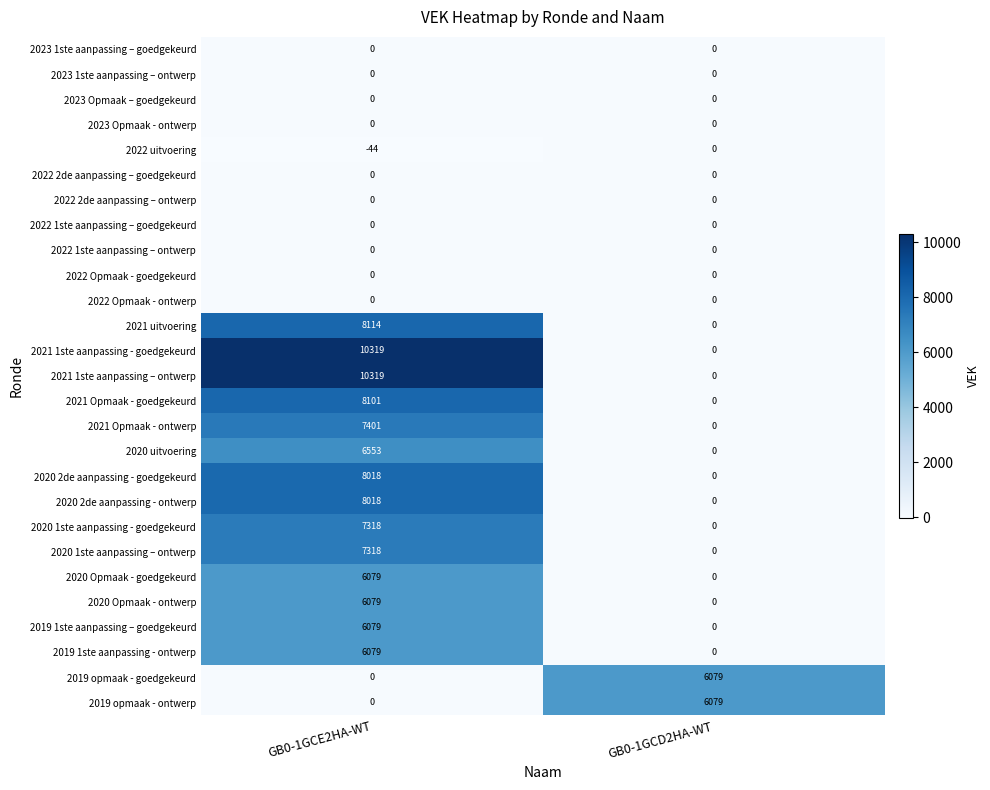

List the labels in order of 2020 1ste aanpassing – ontwerp value, smallest first.

GB0-1GCD2HA-WT, GB0-1GCE2HA-WT